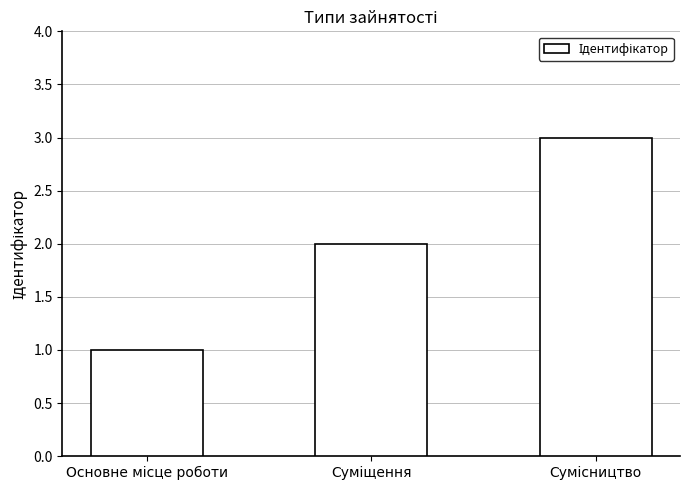

What is the sum of all values?

6